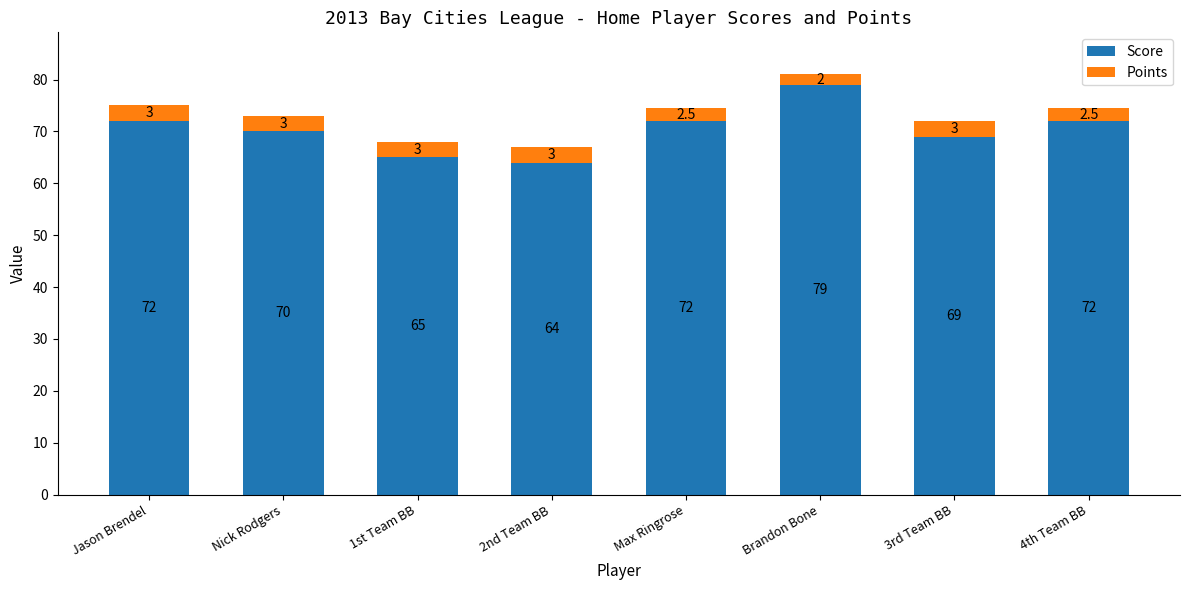

What is the sum of all Score values?

563.0